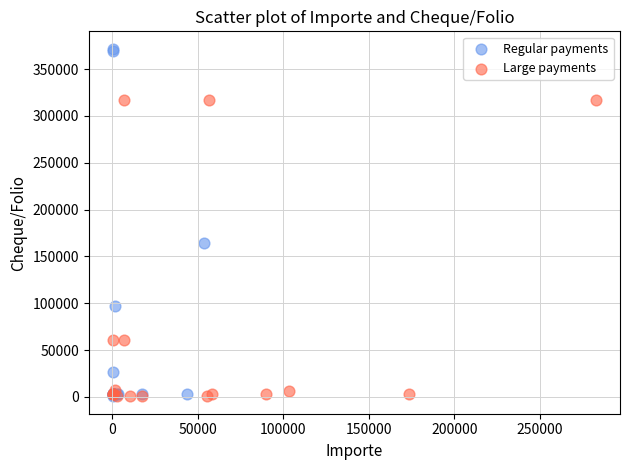

Which series has the largest Y range (max minus min)?

Regular payments